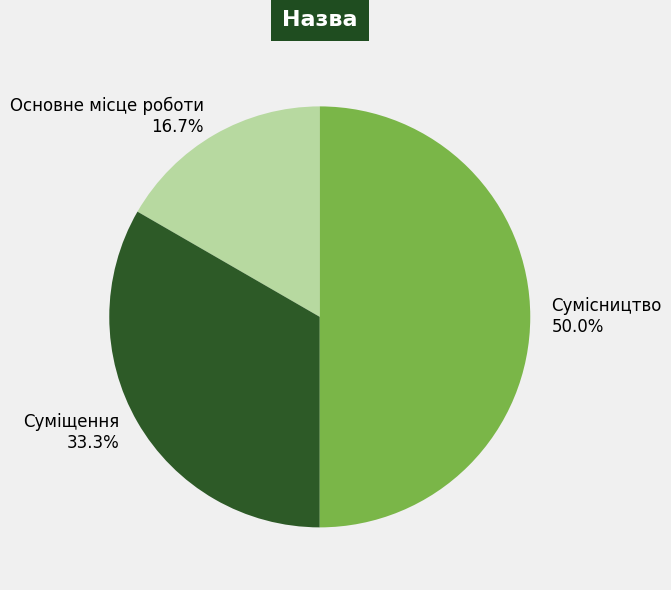

Is it true that Сумісництво is 36% of the pie?

False